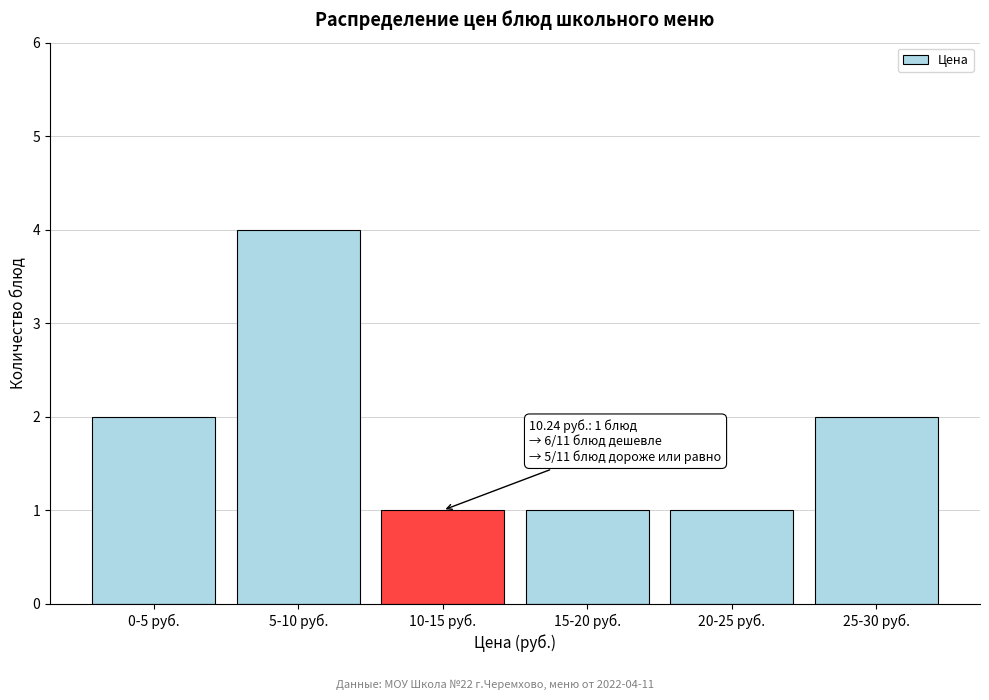

Reading right to left, list all the values displayed in this chart.

2	1	1	1	4	2